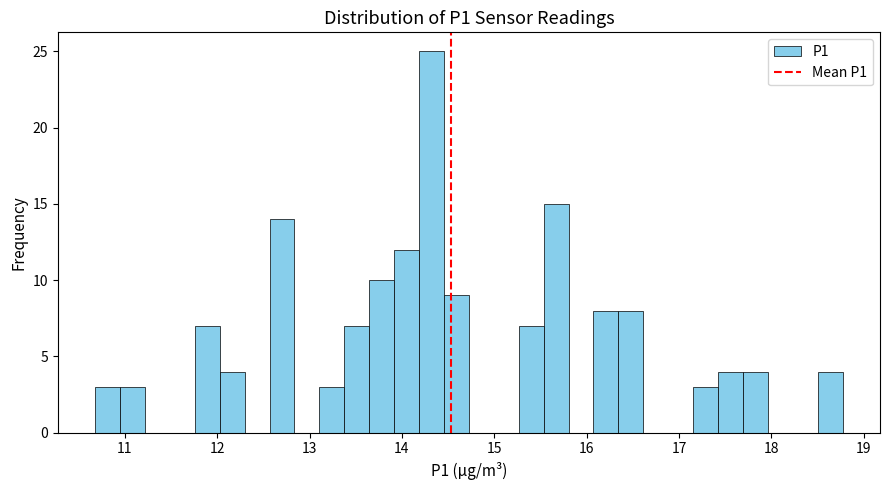

Around what value on the x-axis is the tallest bar? Give the approximate position of its centre, as read against the axis.

14.3